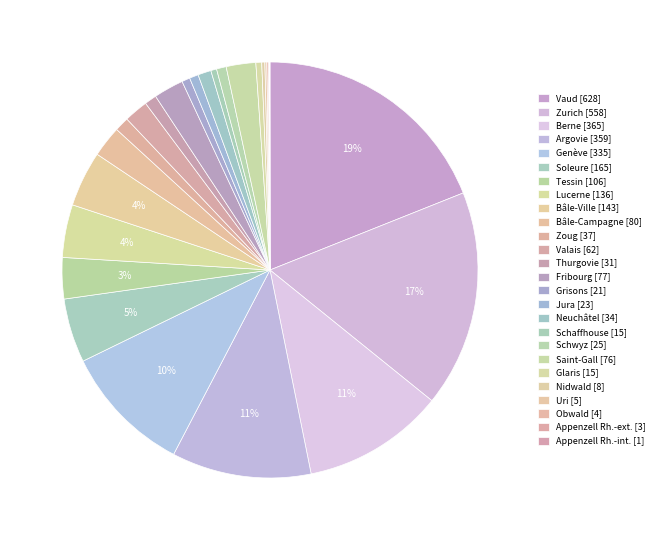

Rank the categories by value from lowest to highest.

Appenzell Rh.-int., Appenzell Rh.-ext., Obwald, Uri, Nidwald, Schaffhouse, Glaris, Grisons, Jura, Schwyz, Thurgovie, Neuchâtel, Zoug, Valais, Saint-Gall, Fribourg, Bâle-Campagne, Tessin, Lucerne, Bâle-Ville, Soleure, Genève, Argovie, Berne, Zurich, Vaud